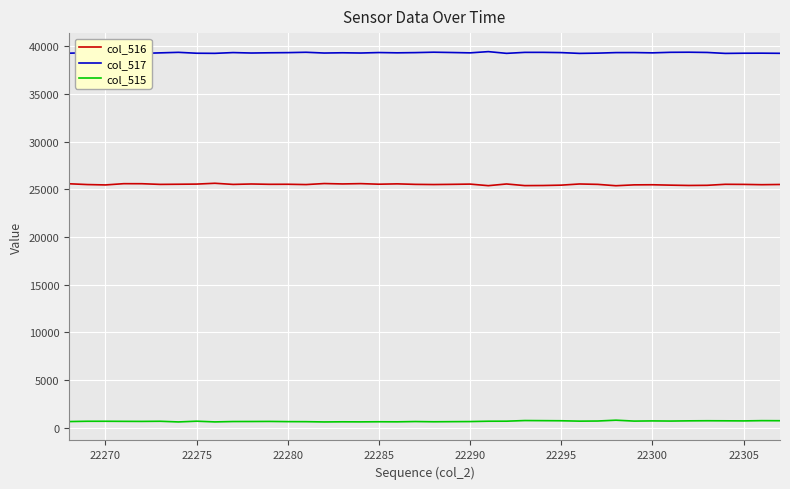

True or false: col_516 and col_517 intersect in this chart.

False